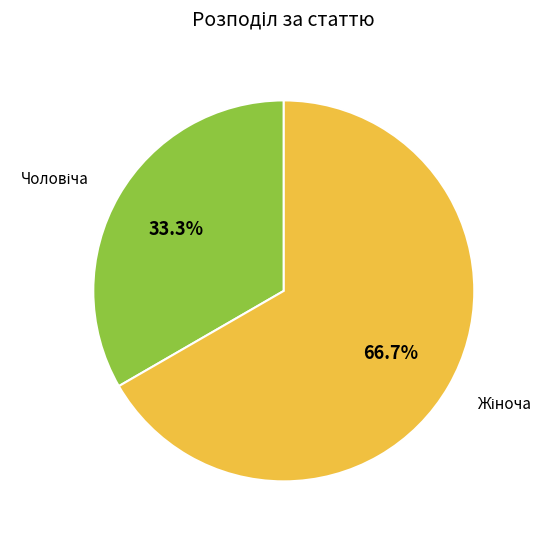

Is there a majority slice in this chart?

Yes